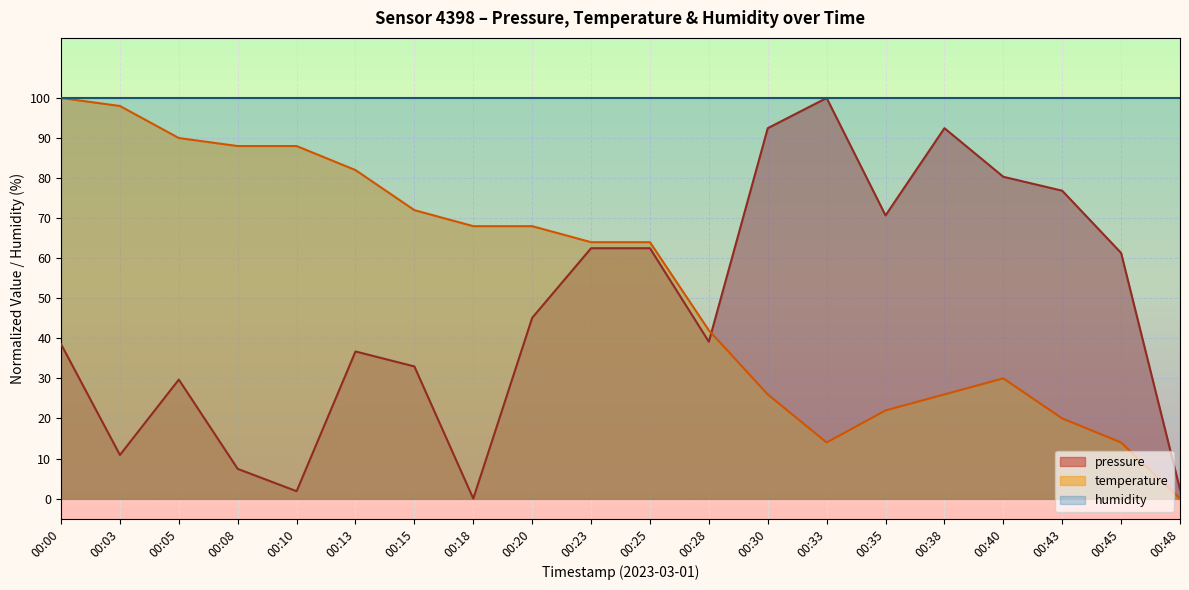

What are all the series names shown in the legend?

pressure, temperature, humidity